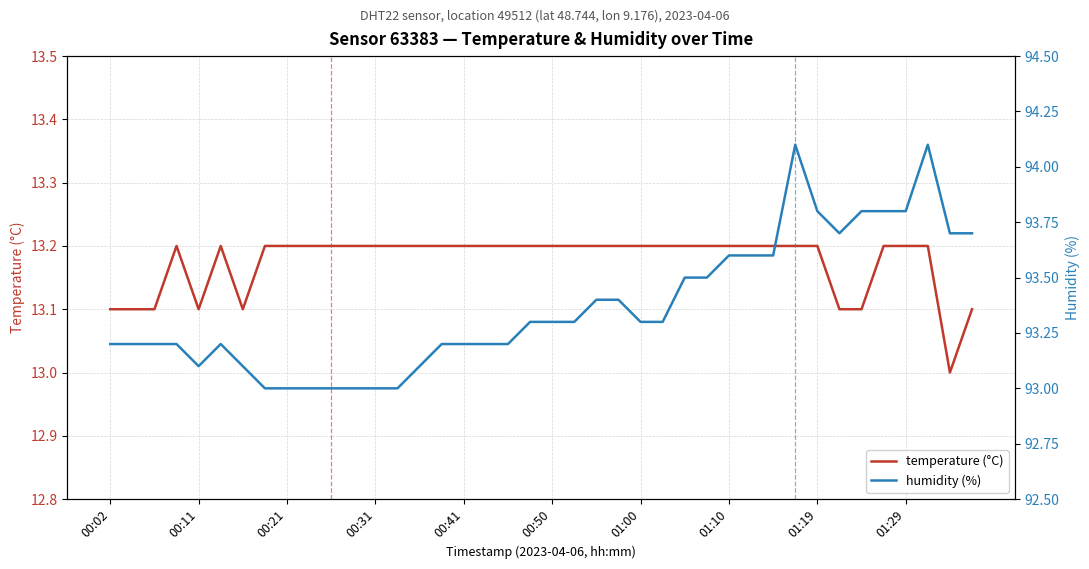

Does the chart have visible grid lines?

Yes